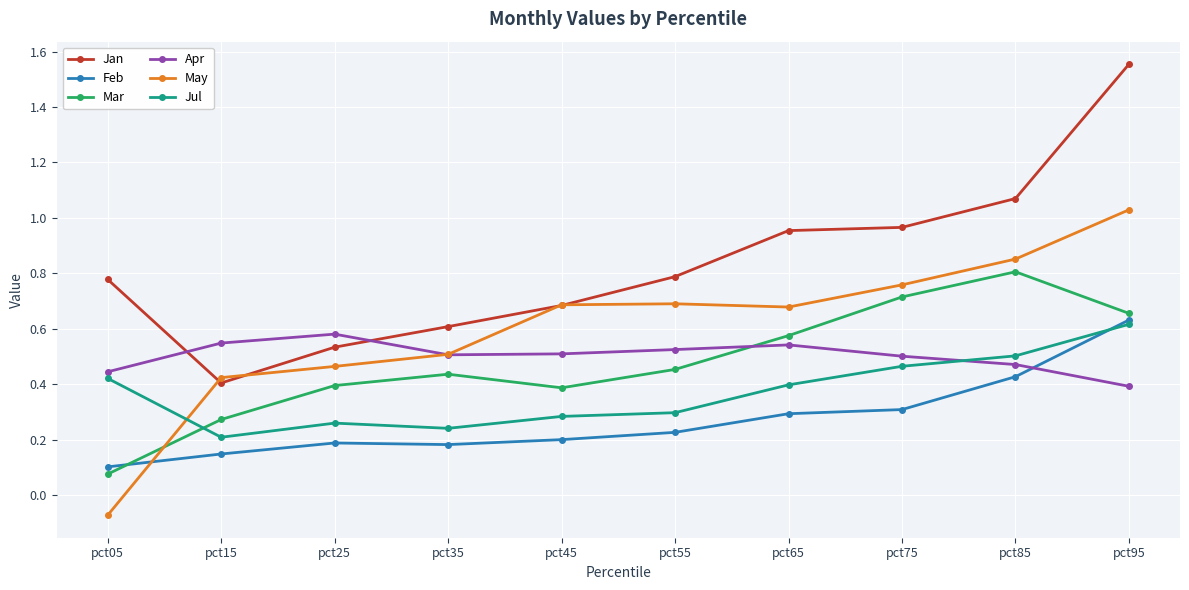

At which category does the chart reach its minimum across all series?

pct05